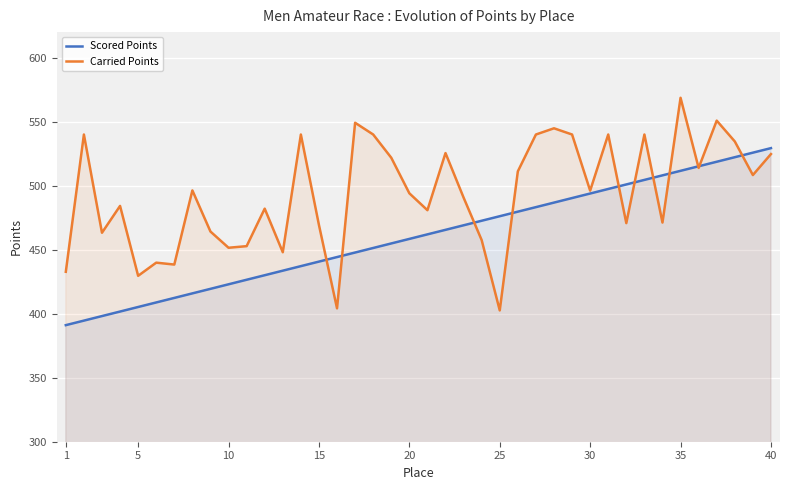

How many data points in Carried Points are less than 496?

20